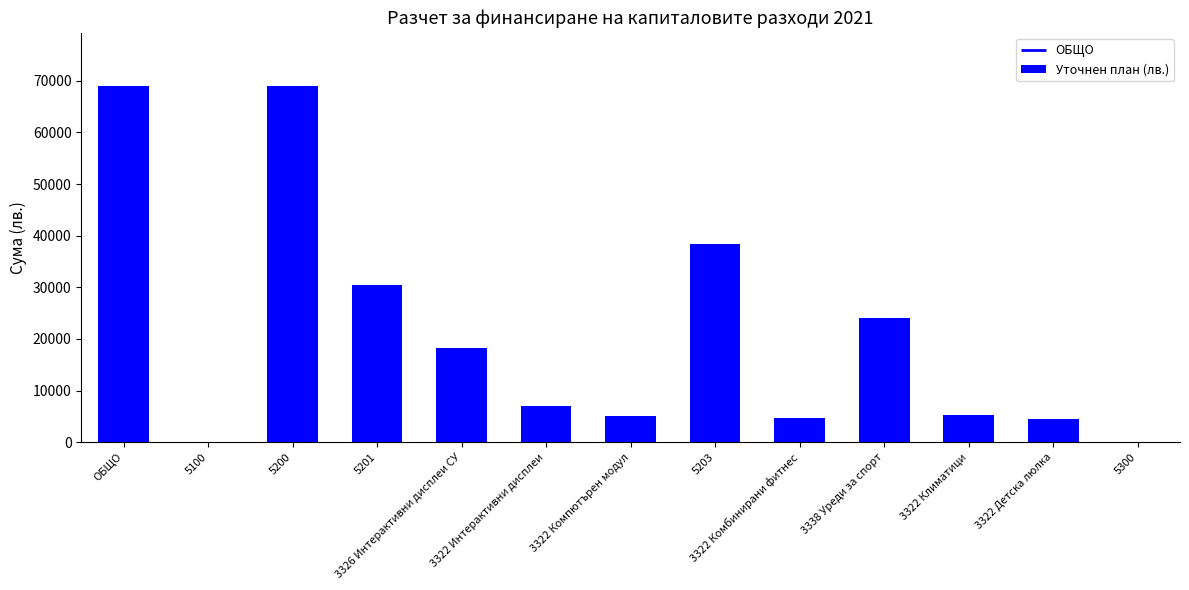

How many values are above zero?

11